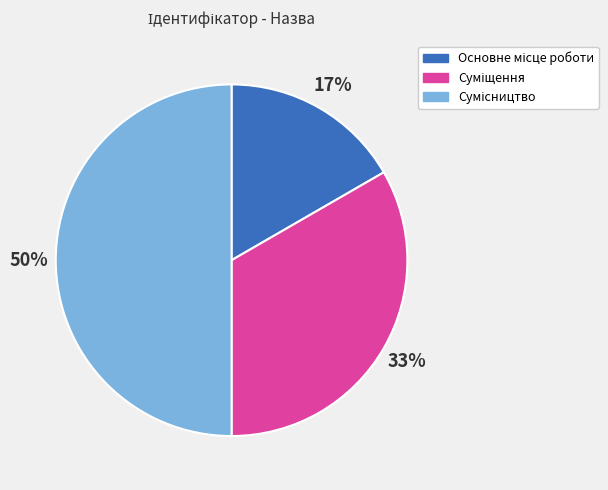

To the nearest percent, what is the difference between the largest and smallest slice percentages?

33%